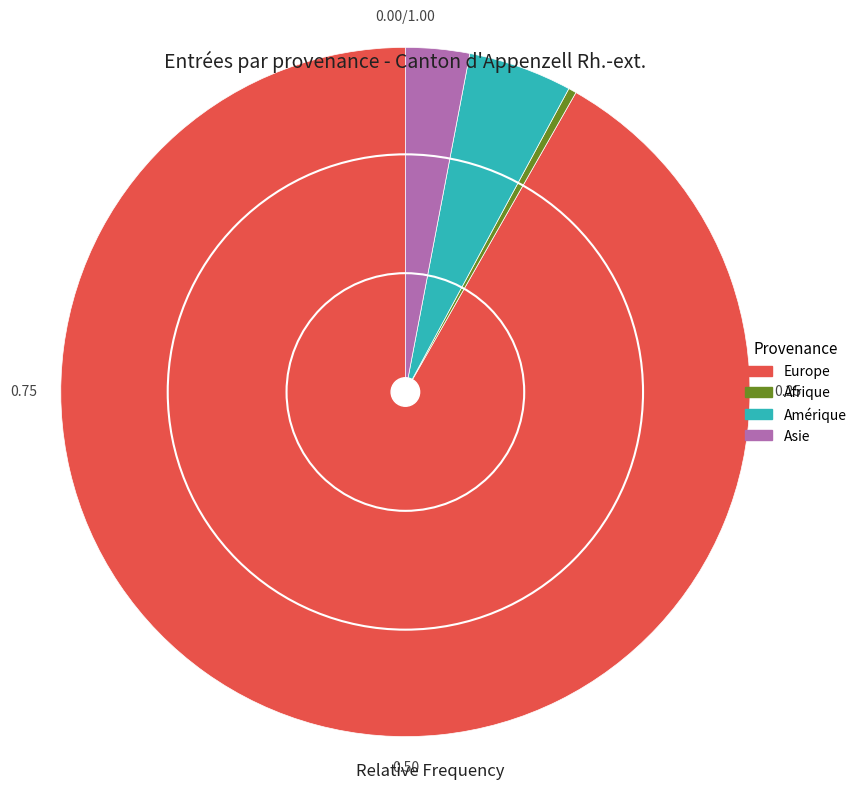

Which slice is the smallest?

Afrique